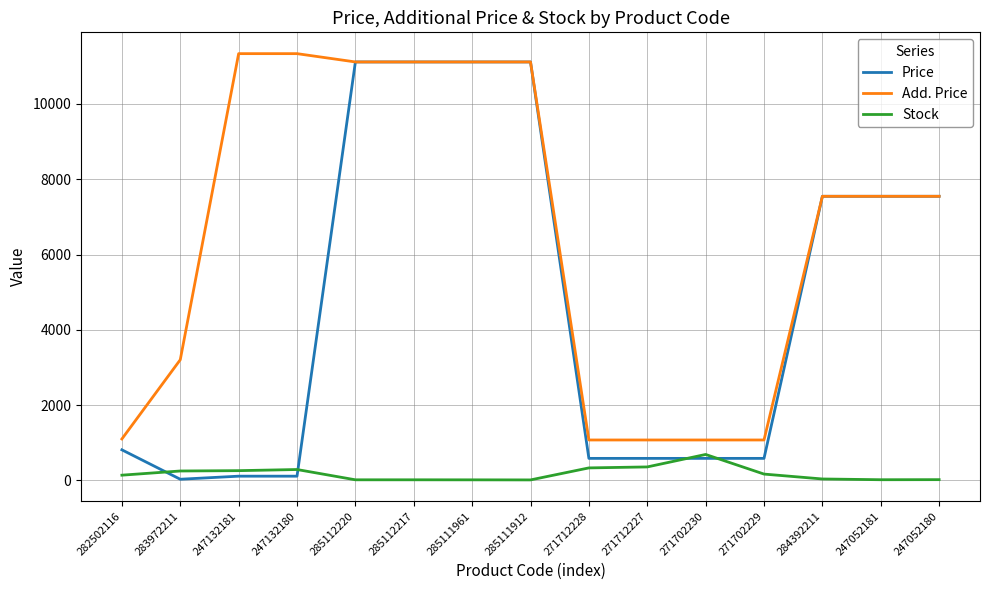

What is the difference between the maximum and second lowest values in the Price series?

11000.2